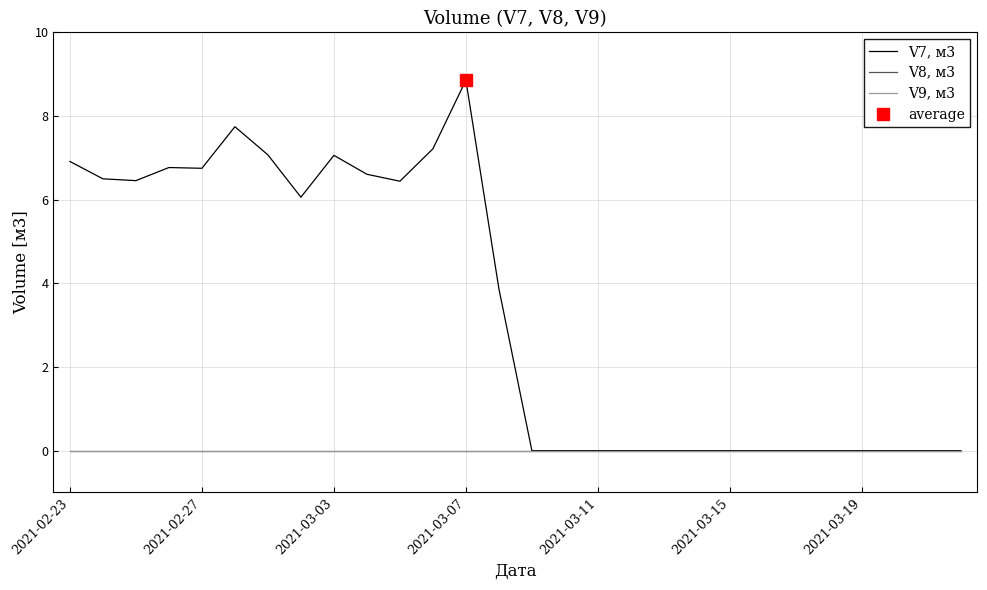

True or false: V9, м3 and V8, м3 cross at least once.

False